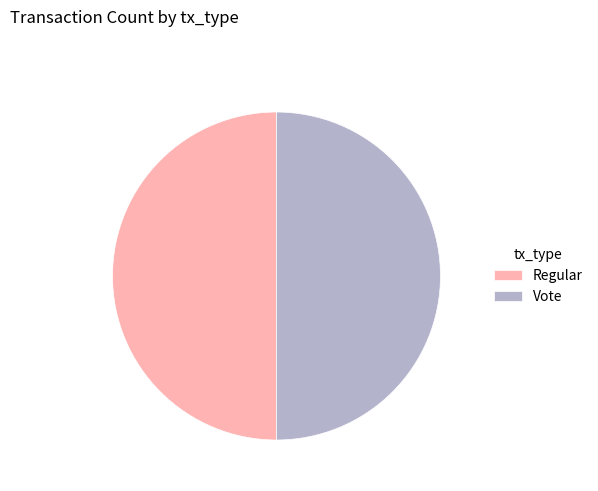

Approximately how many times larger is the value at Vote compared to Regular?

1.0